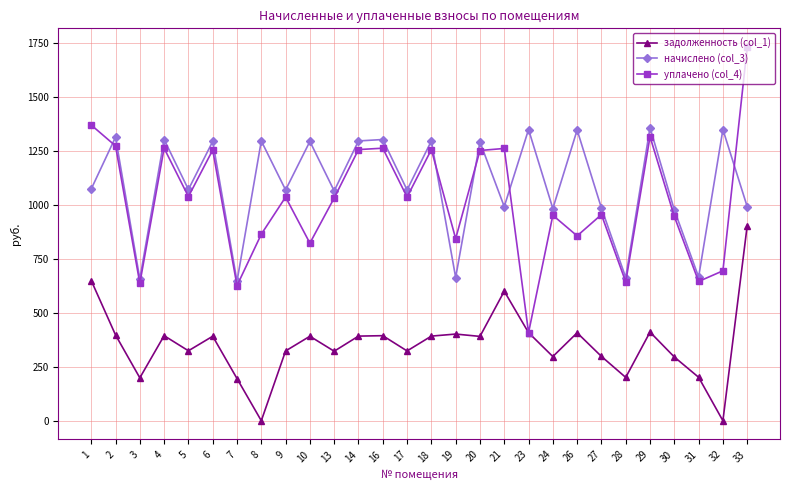

The value of задолженность (col_1) at 16 is 581.8. True or false?

False